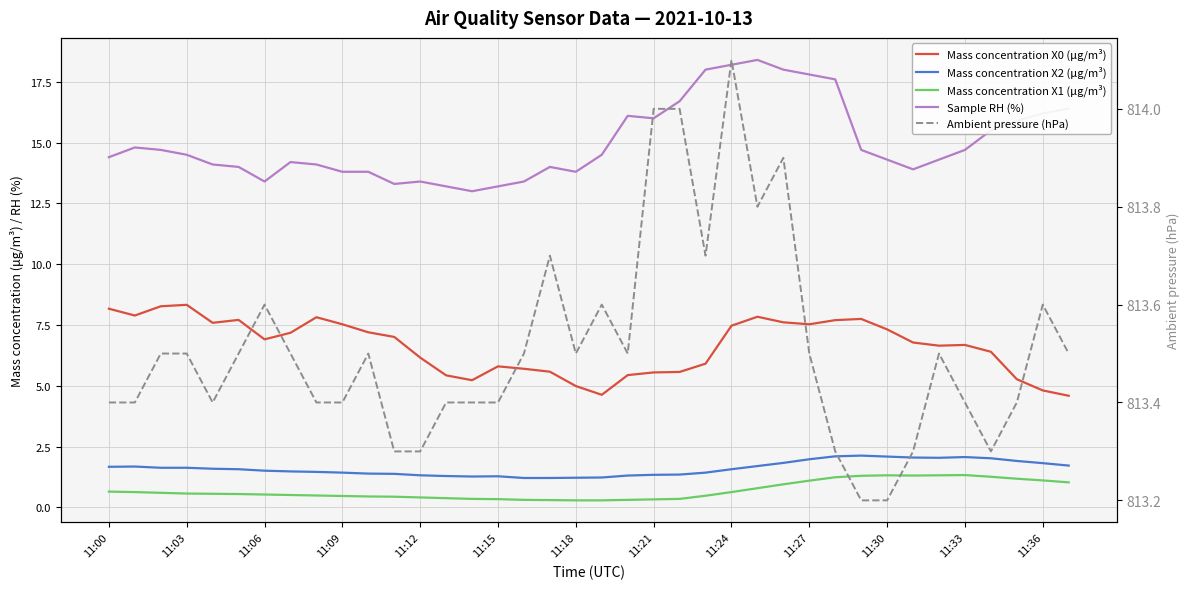

True or false: Mass concentration X2 (μg/m³) and Mass concentration X0 (μg/m³) cross at least once.

False